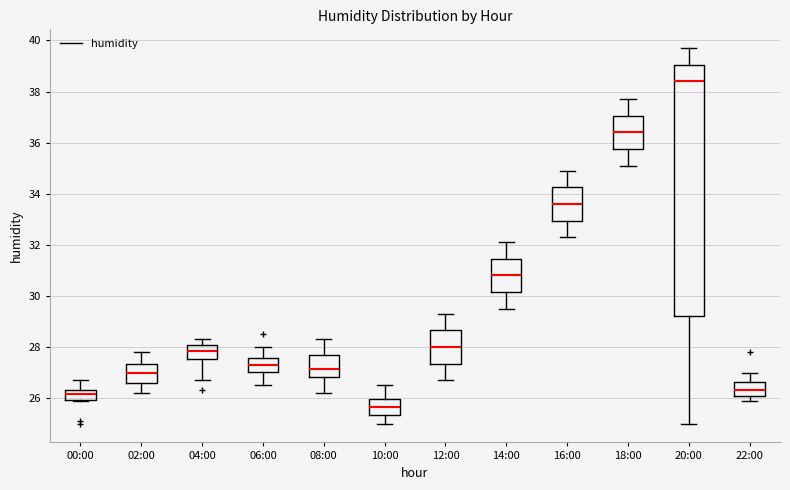

Where is the lower edge of the box for 10:00 on the y-axis? The values are not printed on the chart, so give them approximately, as read against the axis.

25.4